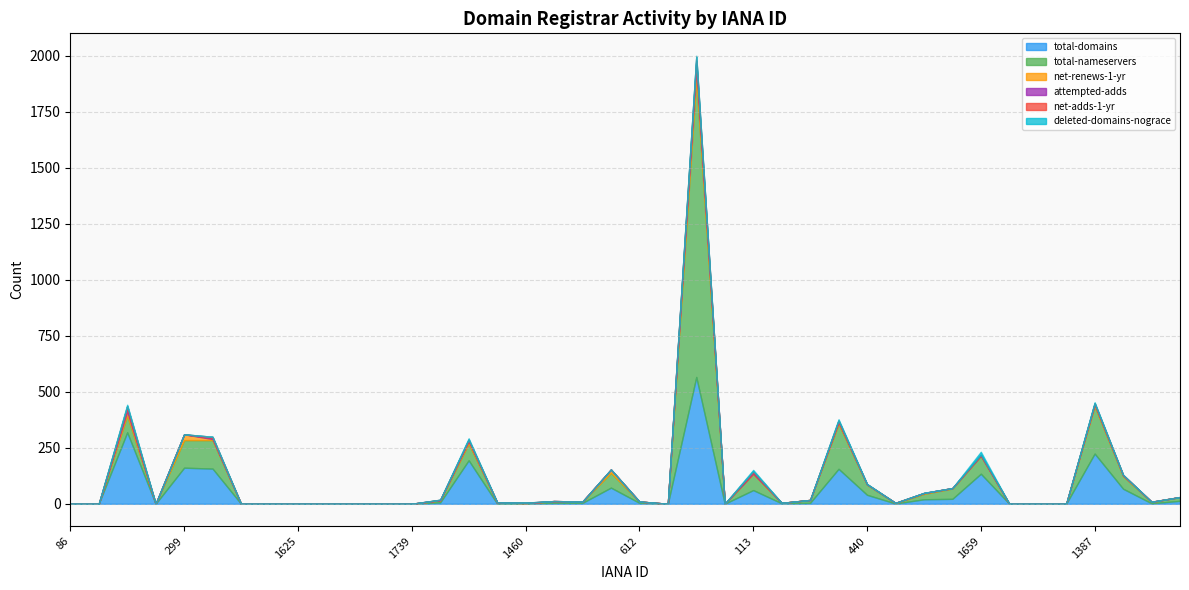

What is the highest value of the deleted-domains-nograce series?

13